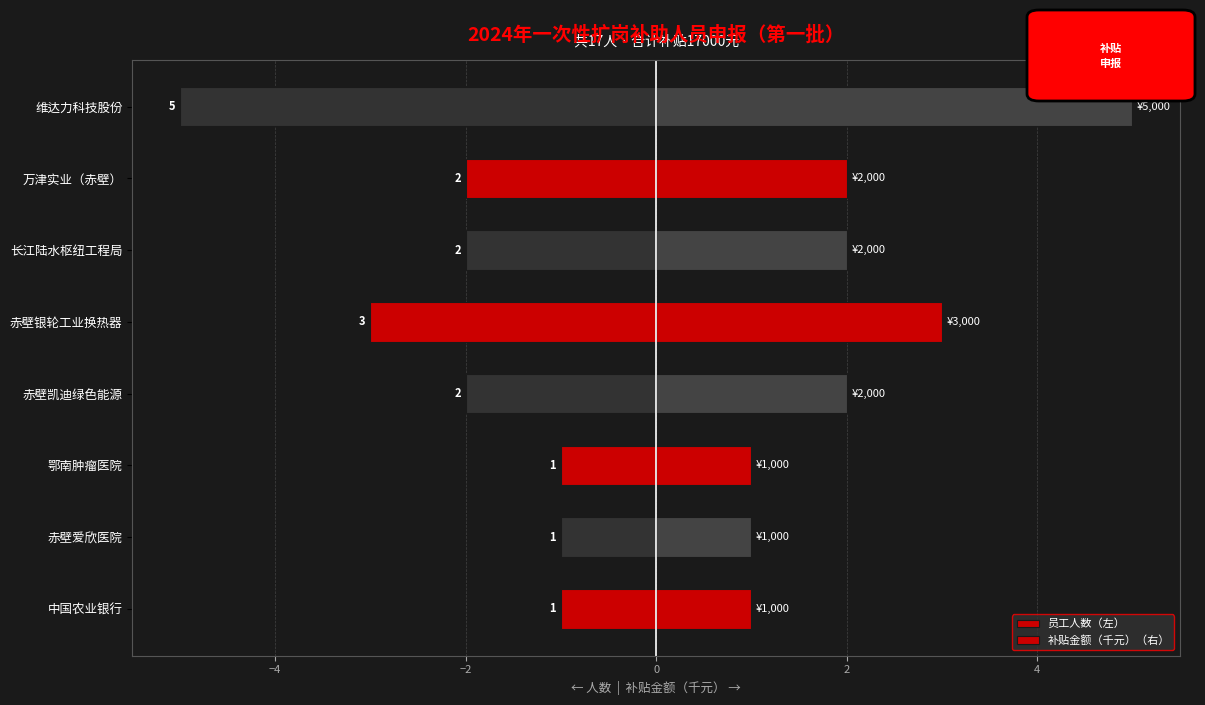

True or false: 员工人数（左） has a value of -1 at 赤壁凯迪绿色能源.

False